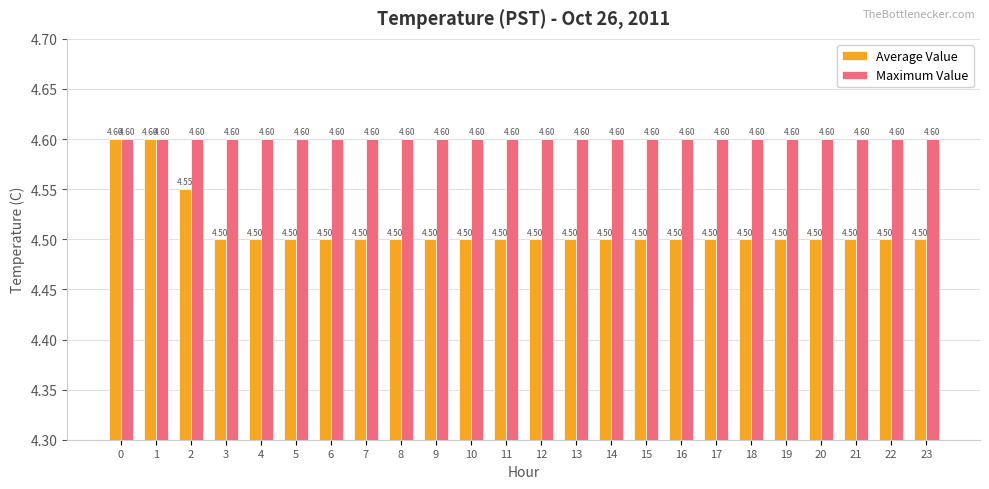

At 3, list the series in order from largest to smallest.

Maximum Value, Average Value